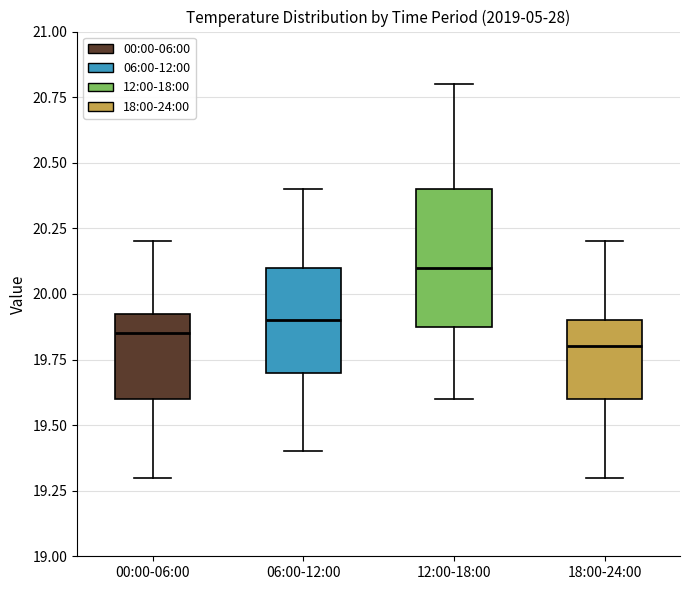

Which box's median line is the lowest?

18:00-24:00